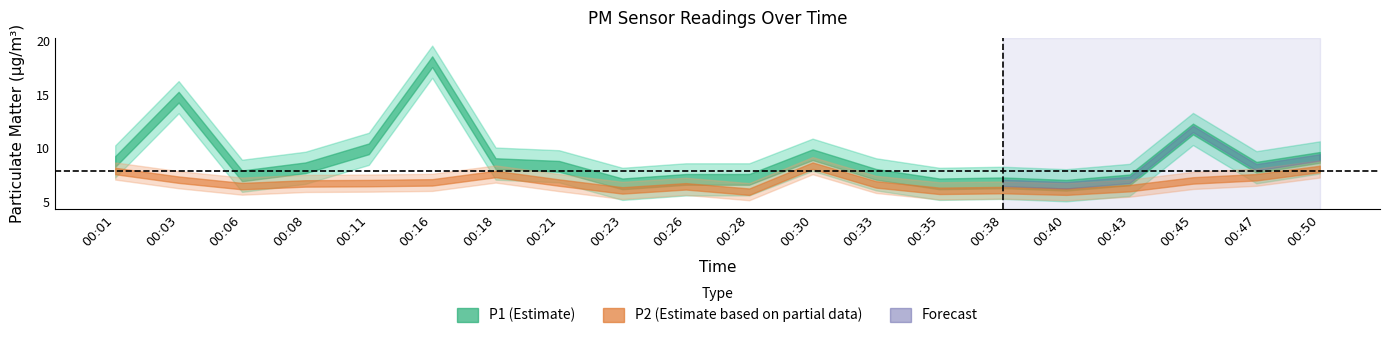

What is the average value of the P2 series?

6.8